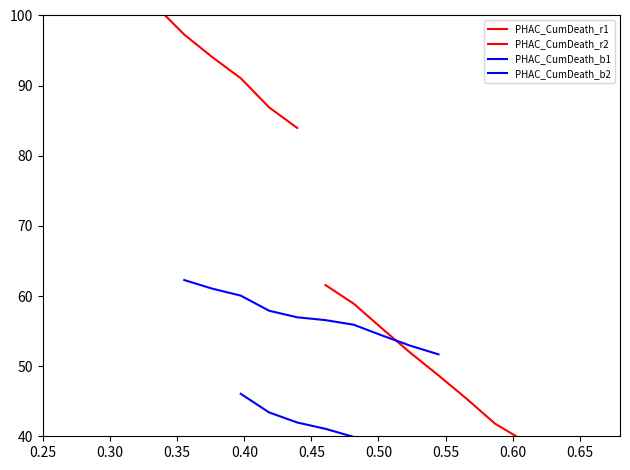

Which series has the largest range (max minus min)?

PHAC_CumDeath_r1